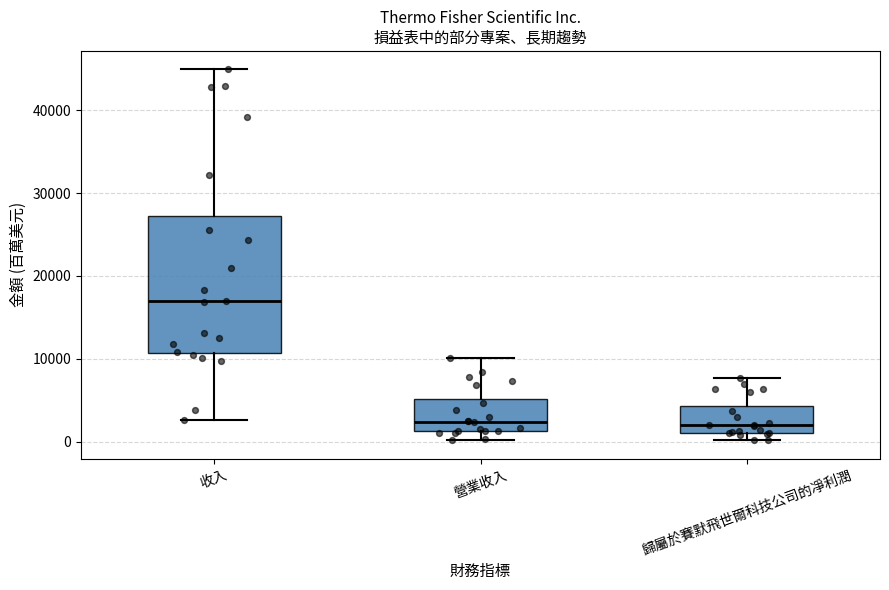

Which box is the tallest, from its lower edge to its upper edge?

收入